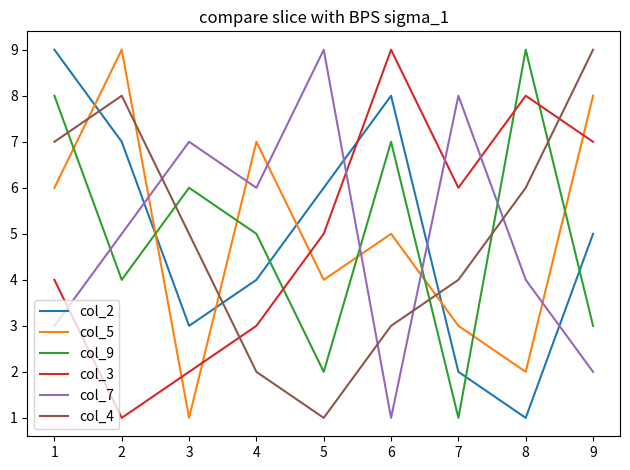

Between 1 and 3, which series saw the biggest shift?

col_2